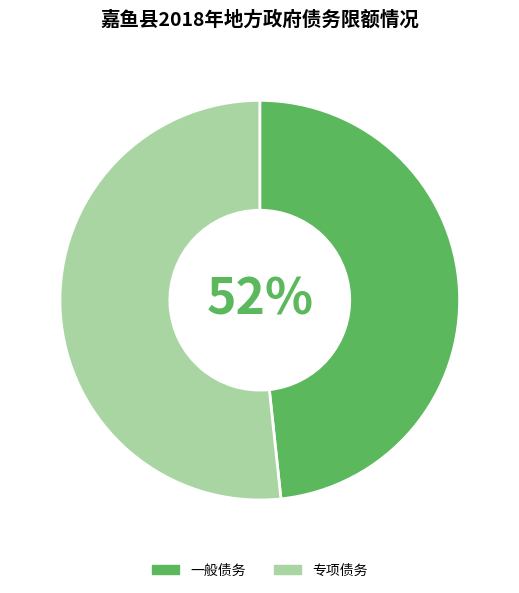

Does 2018年债务余额预计执行数 represent more than half of the total?

No